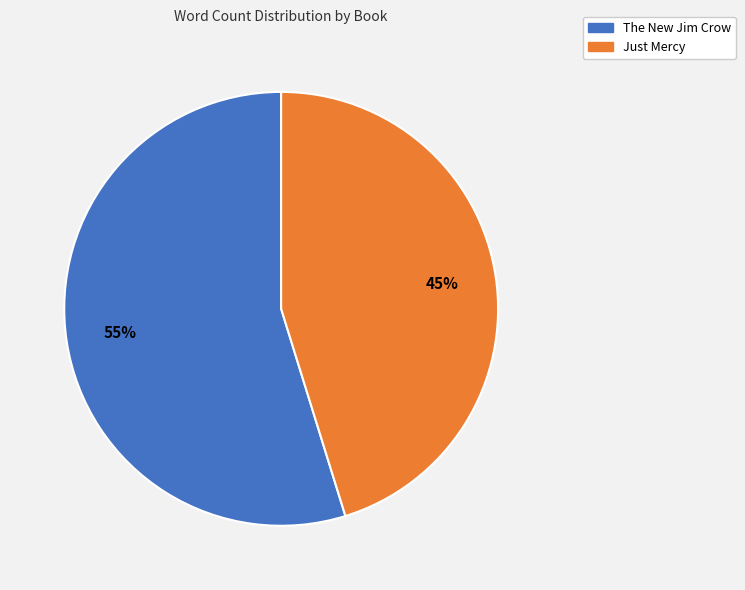

Between Just Mercy and The New Jim Crow, which is larger?

The New Jim Crow